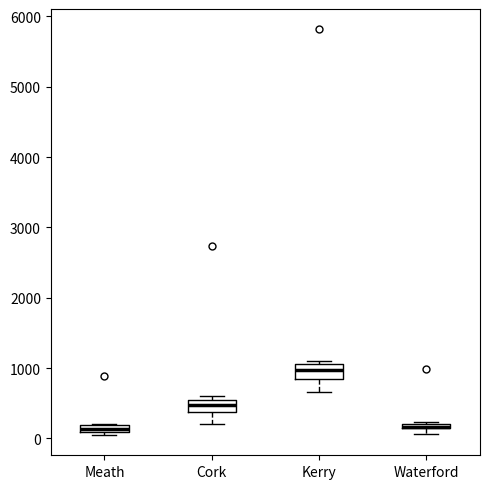

Where is the lower edge of the box for Waterford on the y-axis? The values are not printed on the chart, so give them approximately, as read against the axis.

100